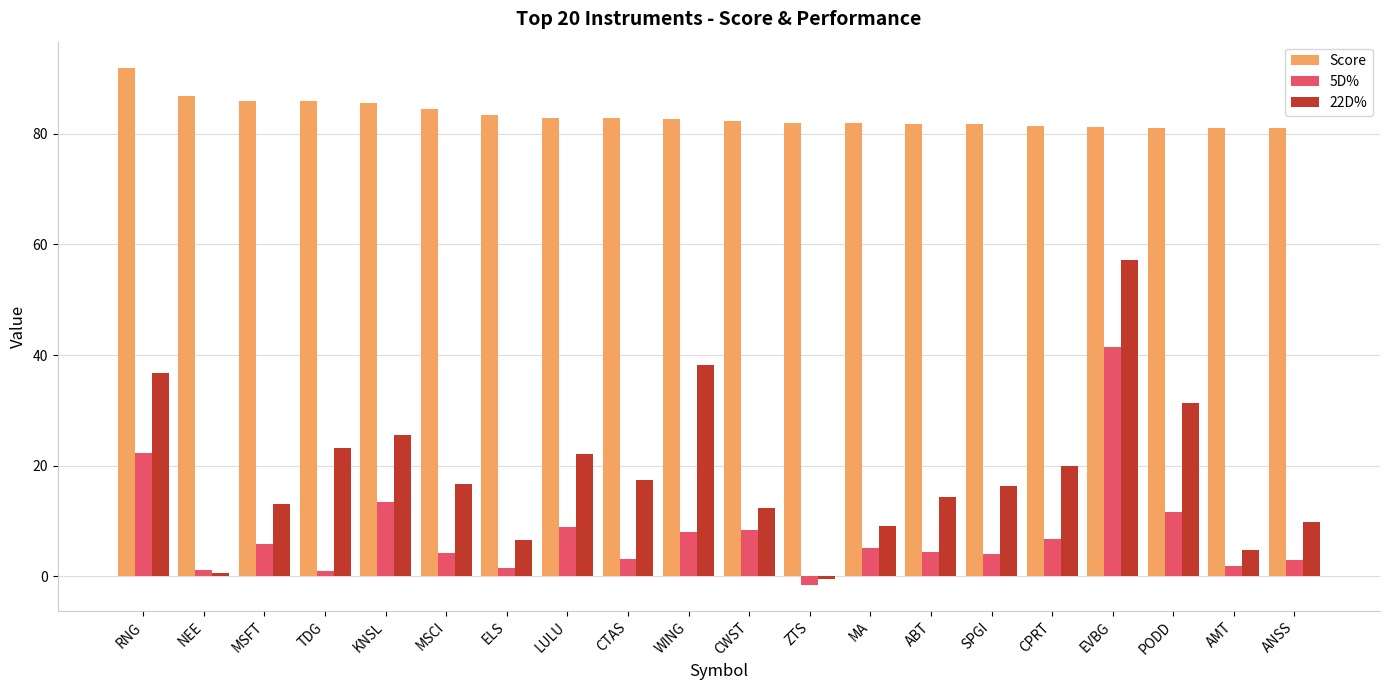

Where is 5D% nearest to the value 19?

RNG